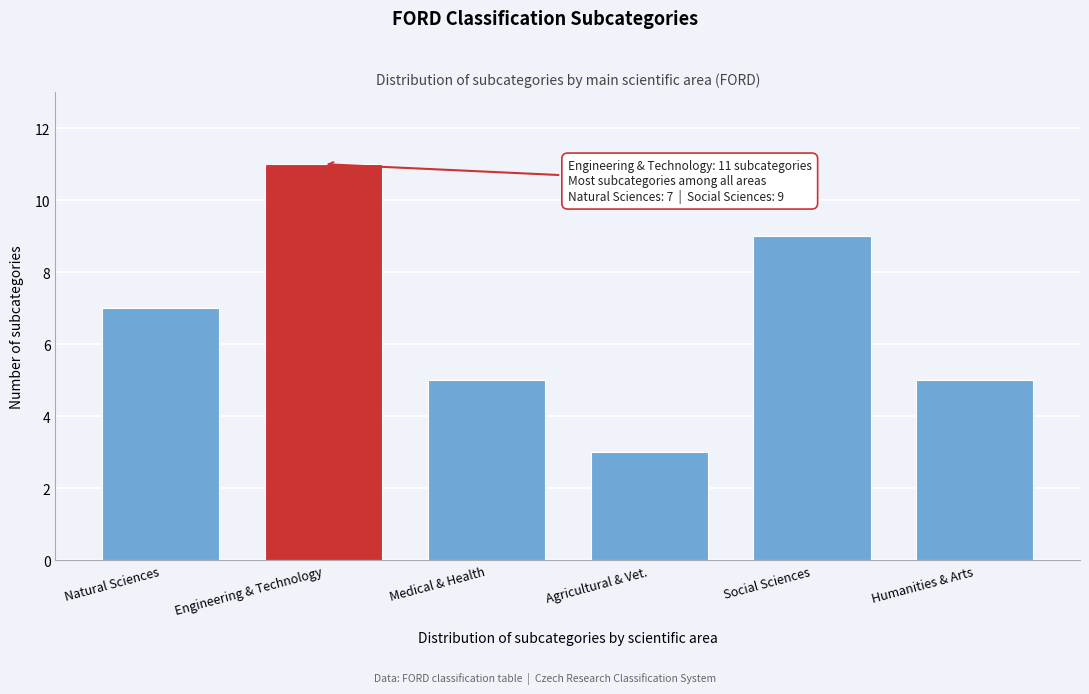

Reading left to right, what are all the values shown in this chart?

7	11	5	3	9	5